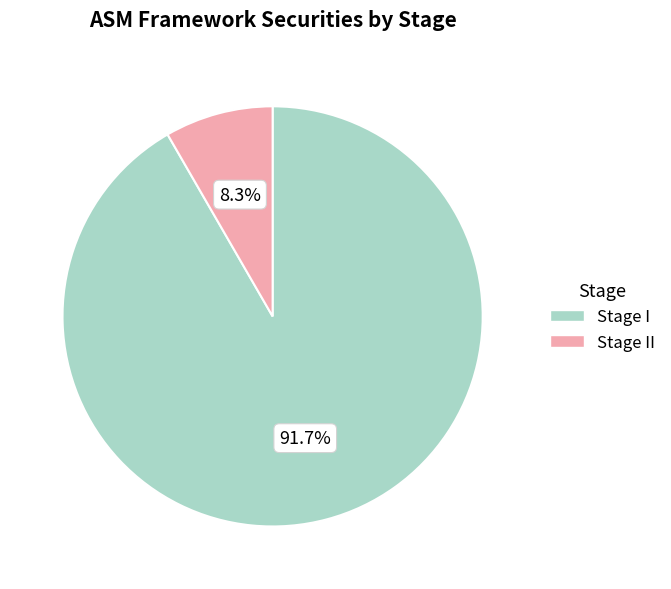

What is the majority slice?

Stage I